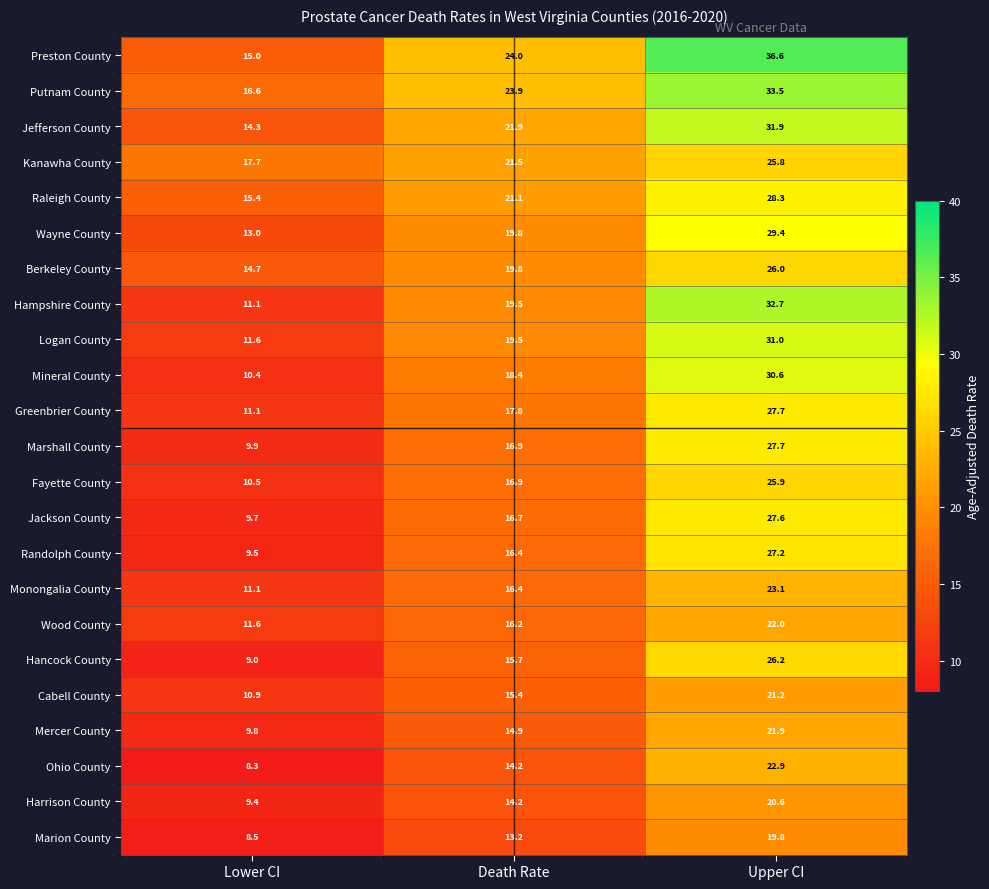

What is the spread (max minus min) of values at Lower CI?

9.4